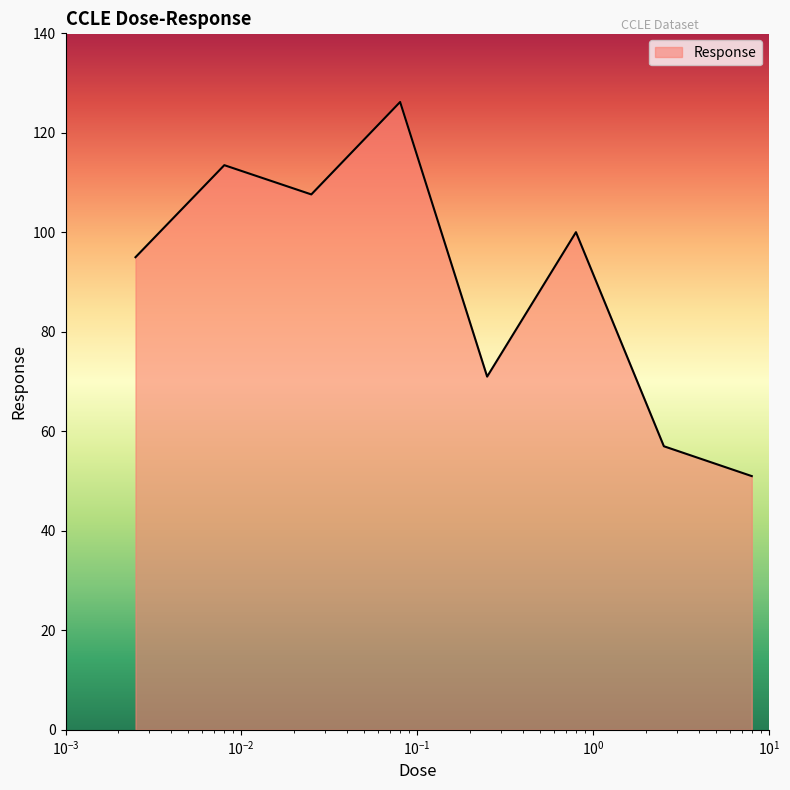

True or false: there are more than 1 points higher than both neighbors.

True